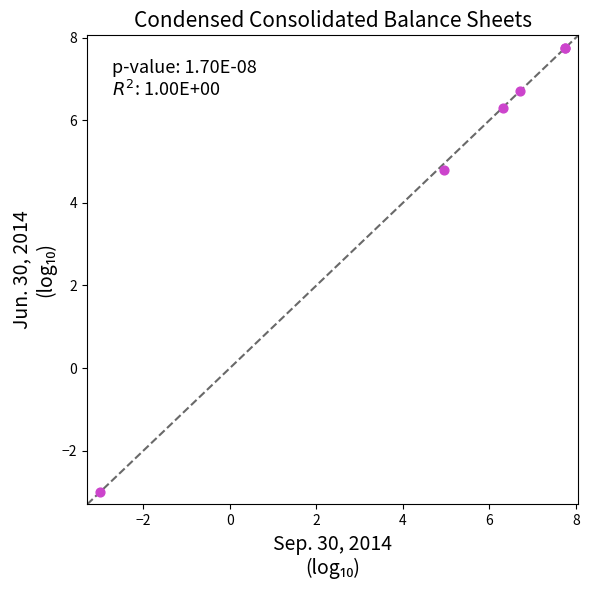

What Y value in the scatter plot is closest to 2?

4.8